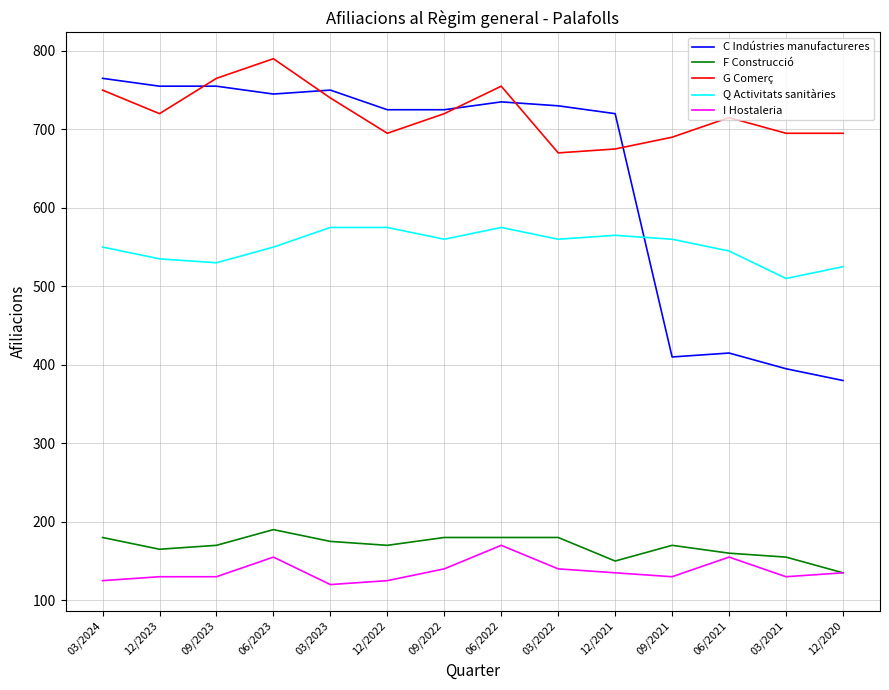

What is the sum of all F Construcció values?

2360